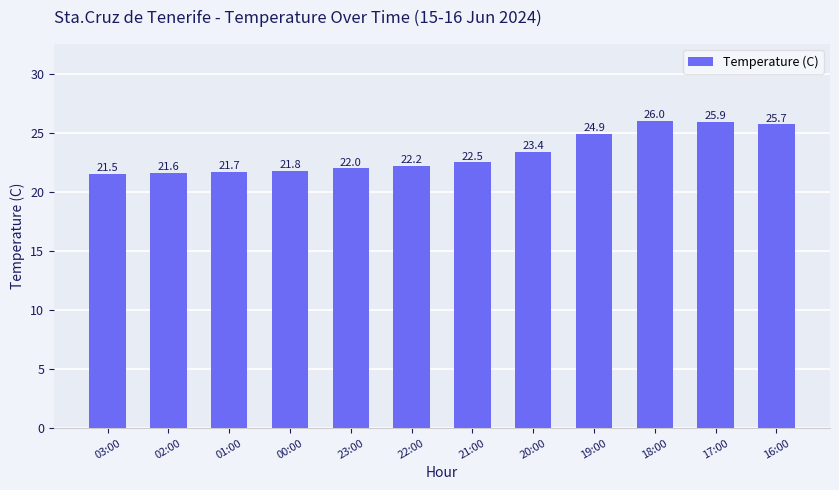

The chart shows a value of 38.7 at 16:00. True or false?

False